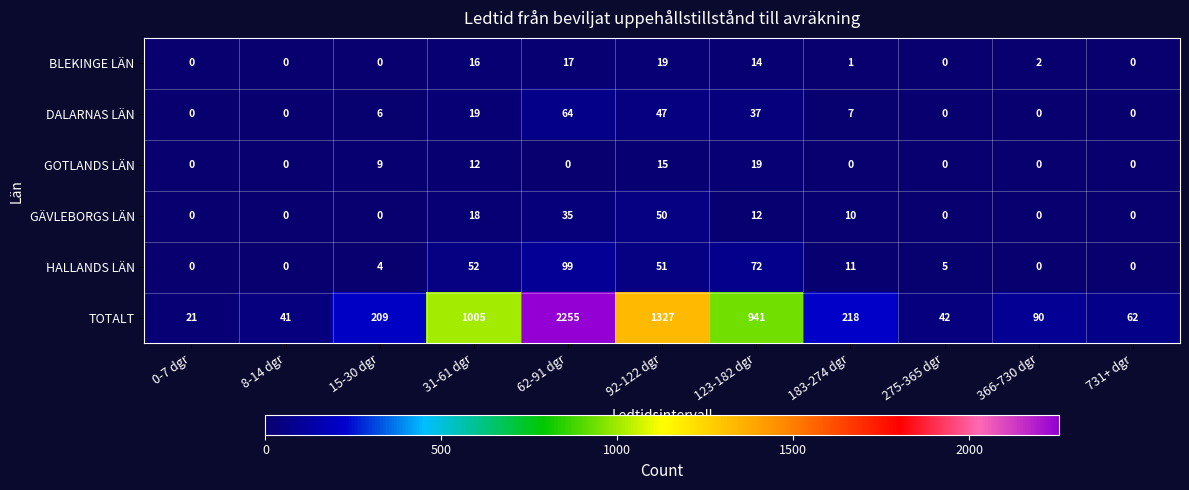

What is the sum of all TOTALT values?

6211